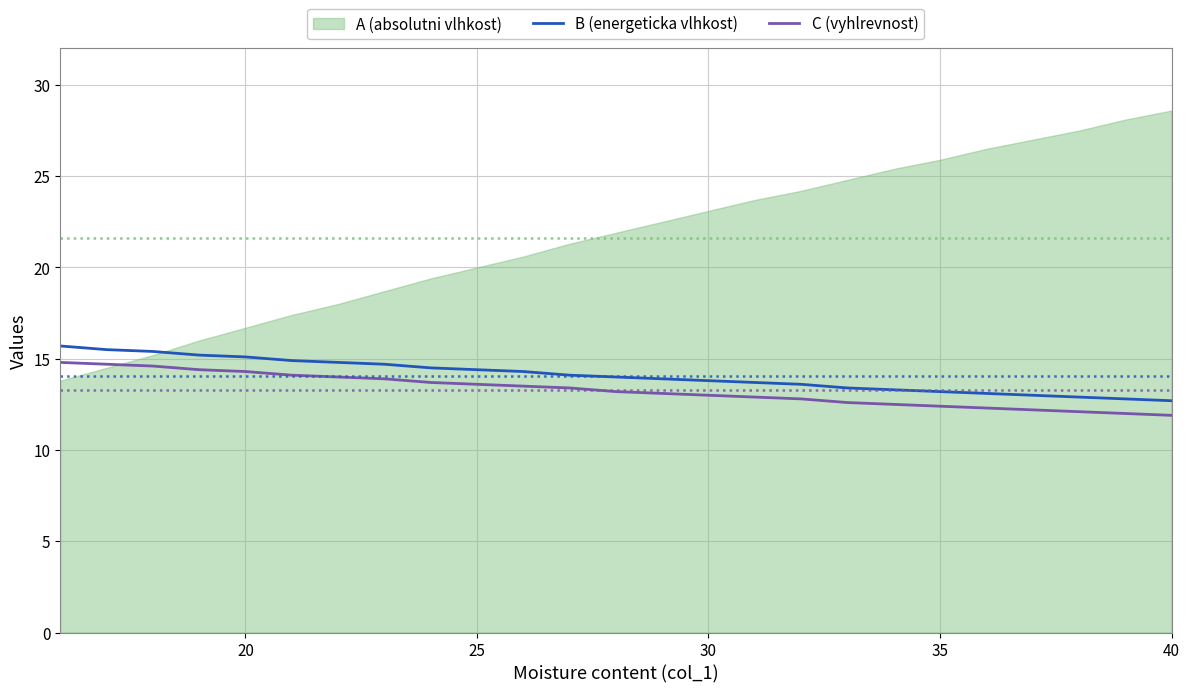

How many categories are shown in the chart?

25